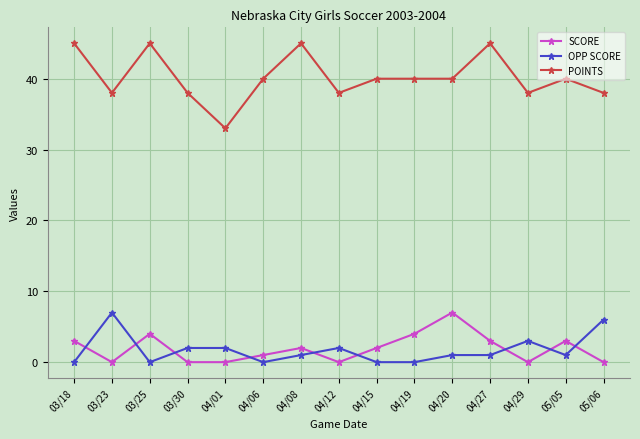

At which category does POINTS reach its first local valley?

03/23